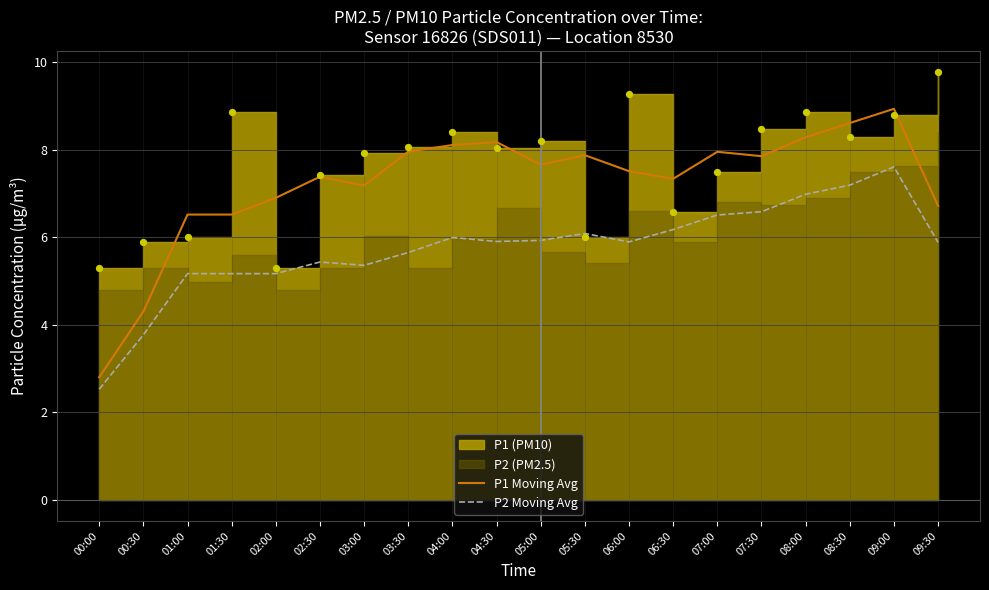

At how many categories does at least one series exceed 3?

19